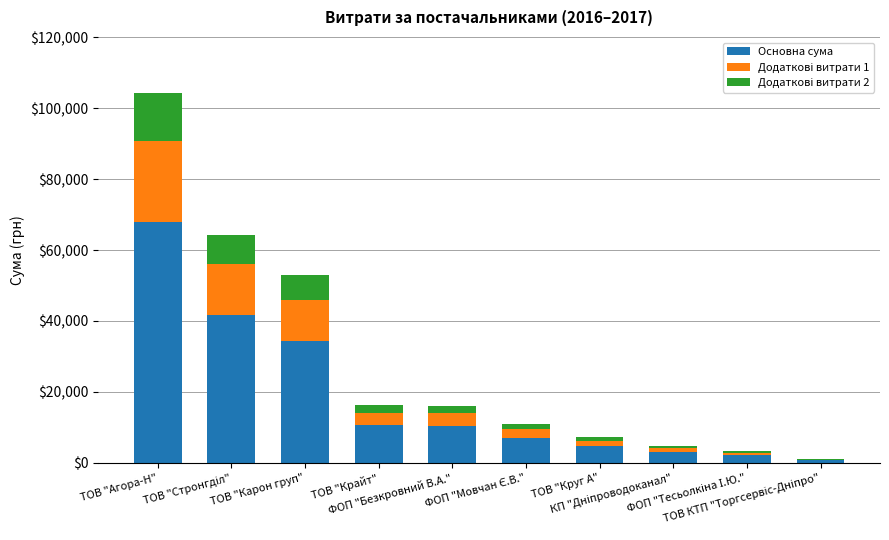

What is the maximum value for Основна сума?

67854.7